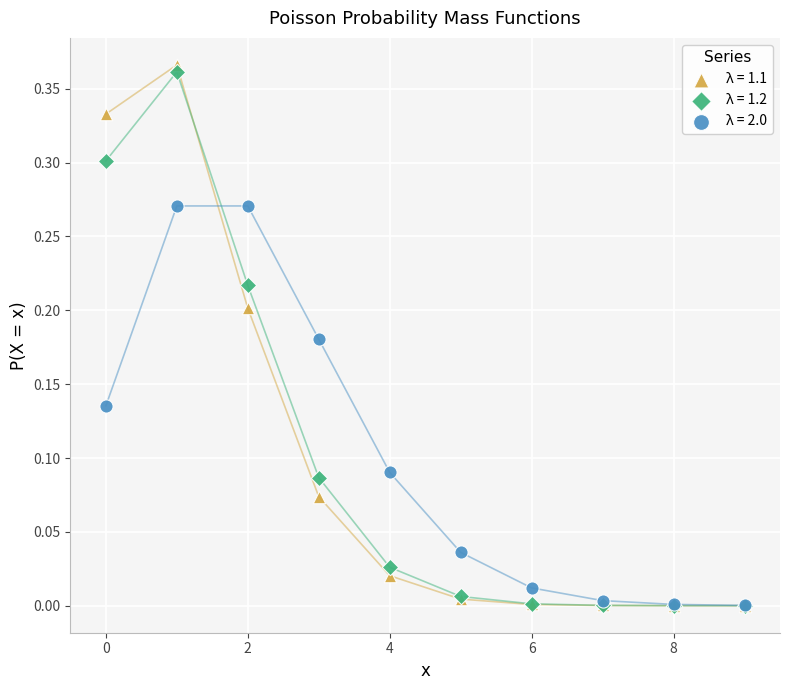

Which series contains the highest Y value?

λ = 1.1